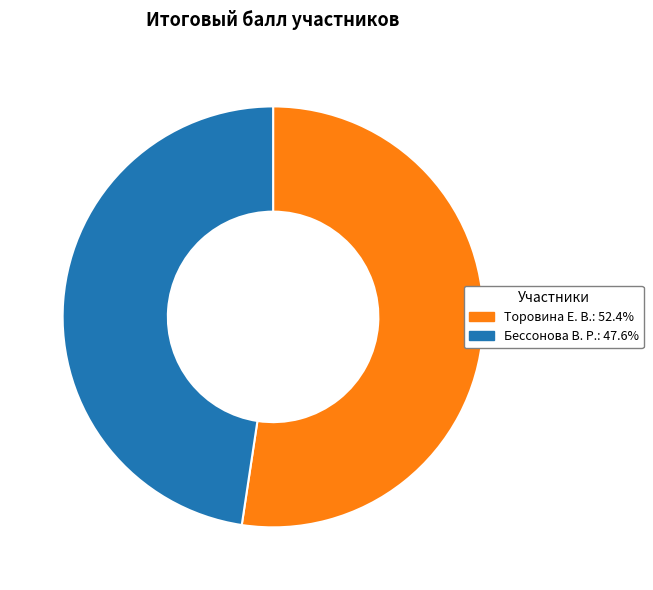

Is there a majority slice in this chart?

Yes